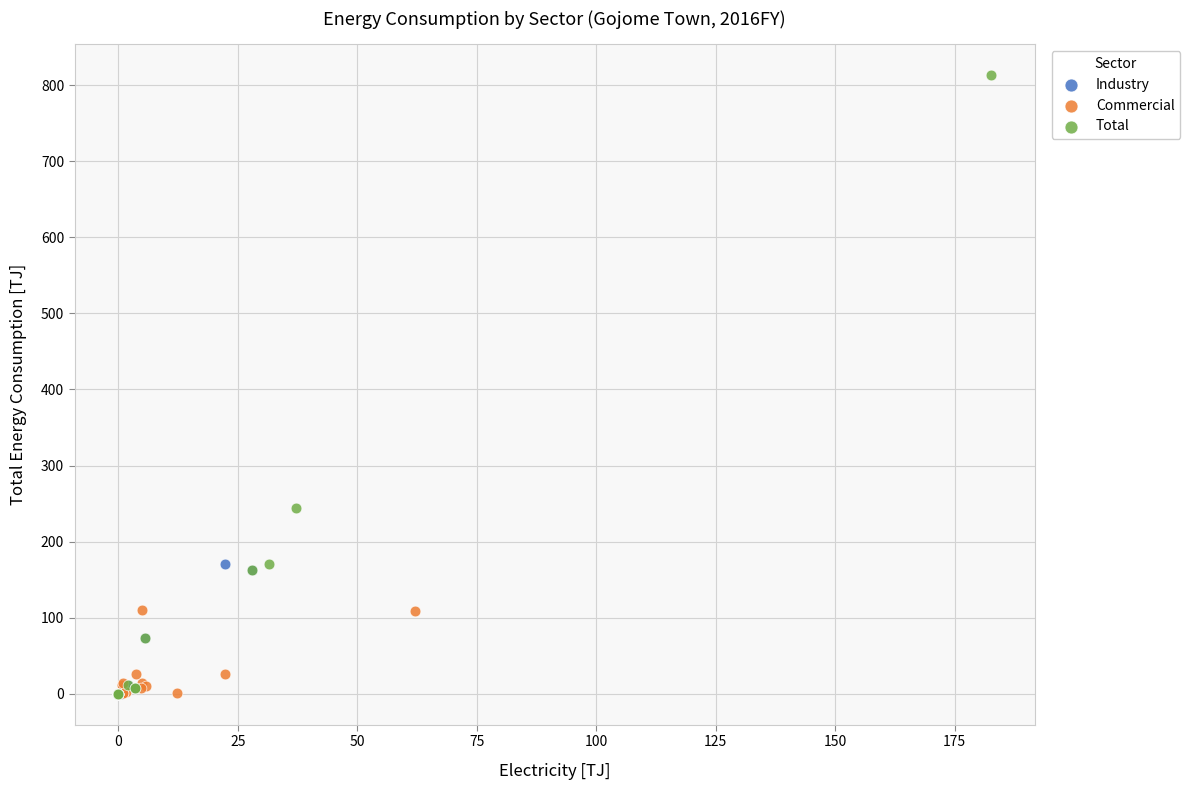

Which series has the widest spread of Y values?

Total